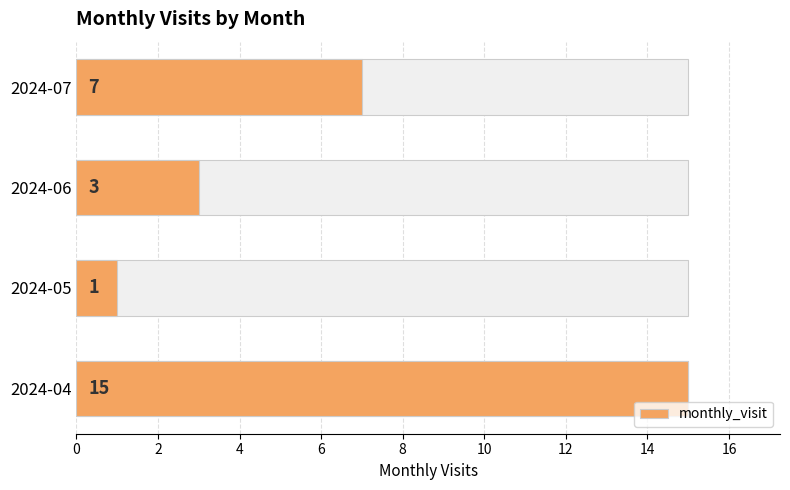

The chart shows a value of 1 at 2024-07. True or false?

False